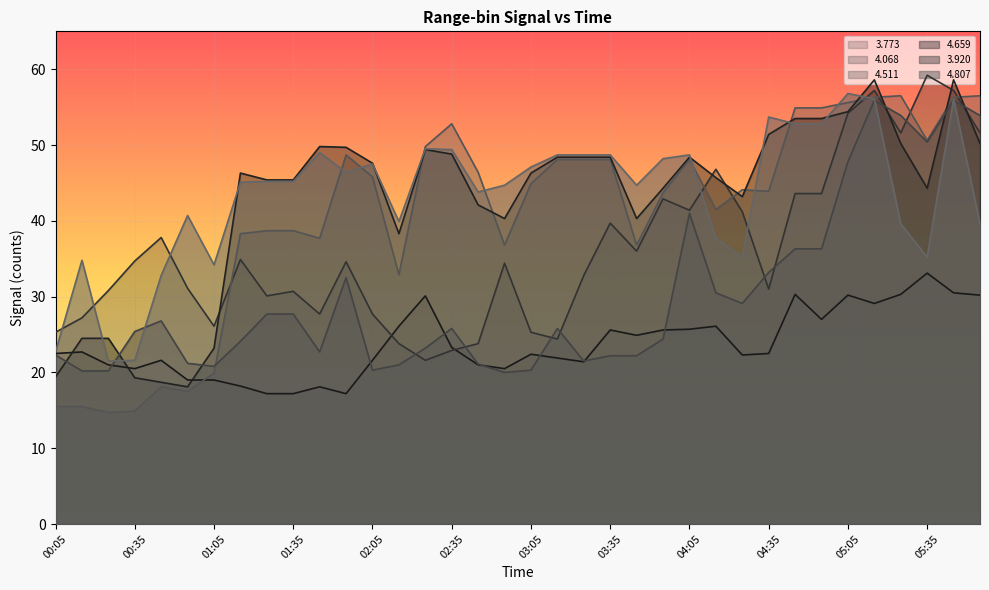

What is the label of the 11th point from the left?

01:45